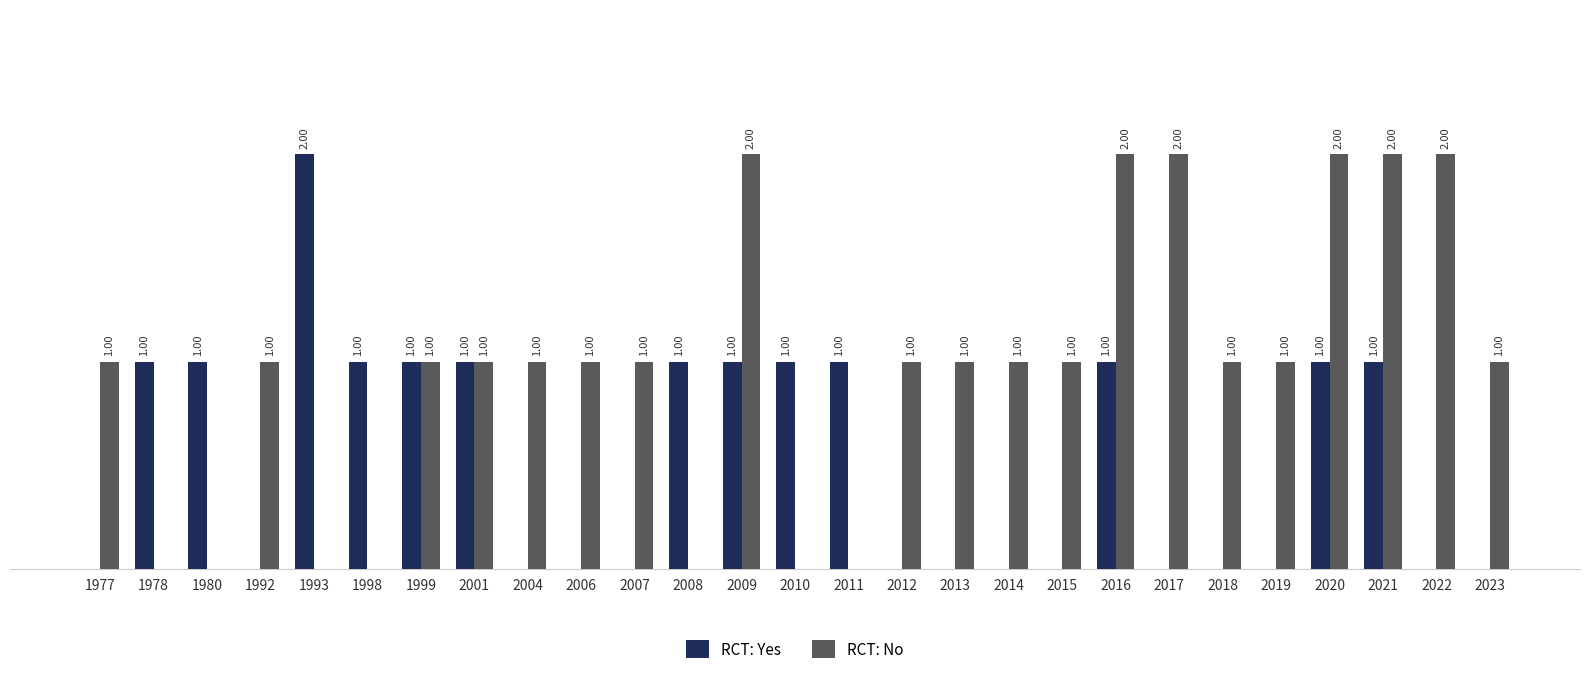

Between 1978 and 2001, which series saw the biggest shift?

RCT: No